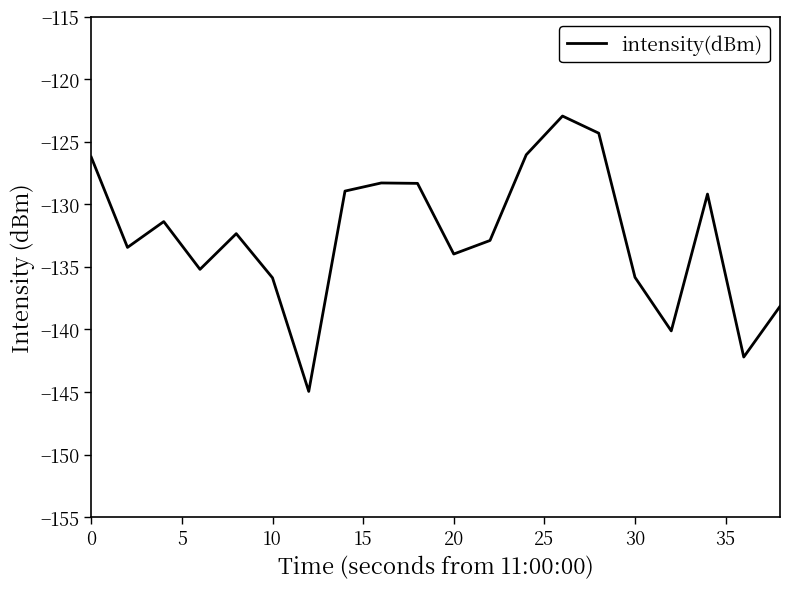

What is the minimum value shown in the chart?

-145.0